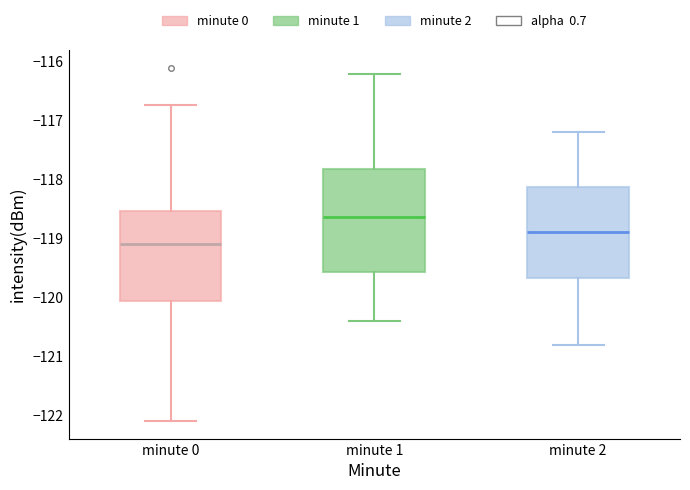

Reading left to right, read every box against the y-axis: the position of its median line, the range the box covers, and the ends of its whiskers. The values are not printed on the chart, so give them approximately, as read against the axis.

minute 0: median -119.1, box -120.1 to -118.5, whiskers -122.1 to -116.7
minute 1: median -118.6, box -119.6 to -117.8, whiskers -120.4 to -116.2
minute 2: median -118.9, box -119.7 to -118.1, whiskers -120.8 to -117.2